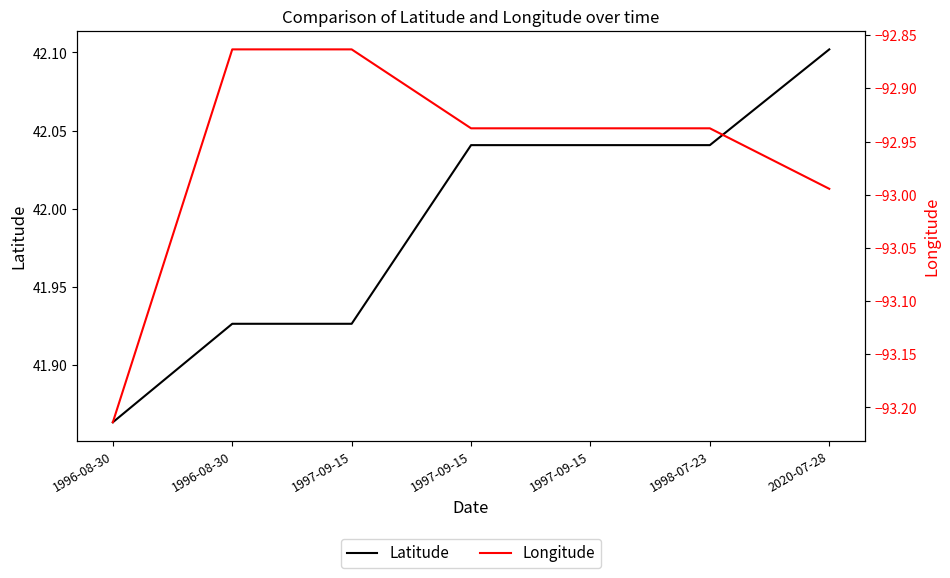

True or false: Latitude and Longitude intersect in this chart.

False